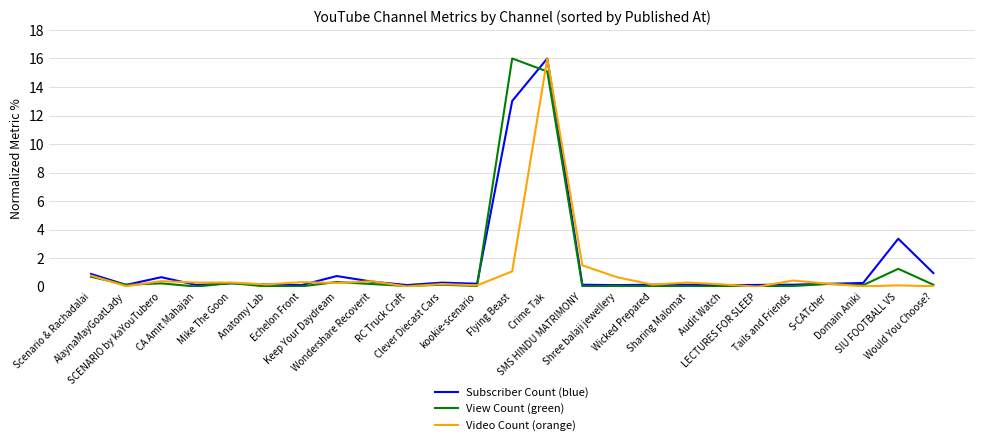

List the series in order of their overall mean, lowest first.

Video Count (orange), View Count (green), Subscriber Count (blue)